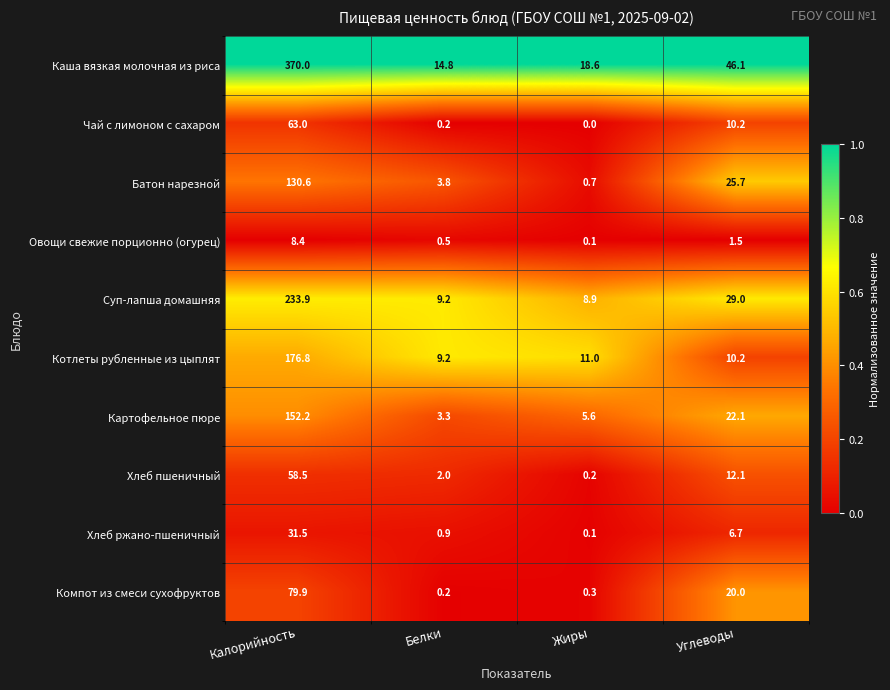

Is it true that Котлеты рубленные из цыплят equals 4.1 at Углеводы?

False